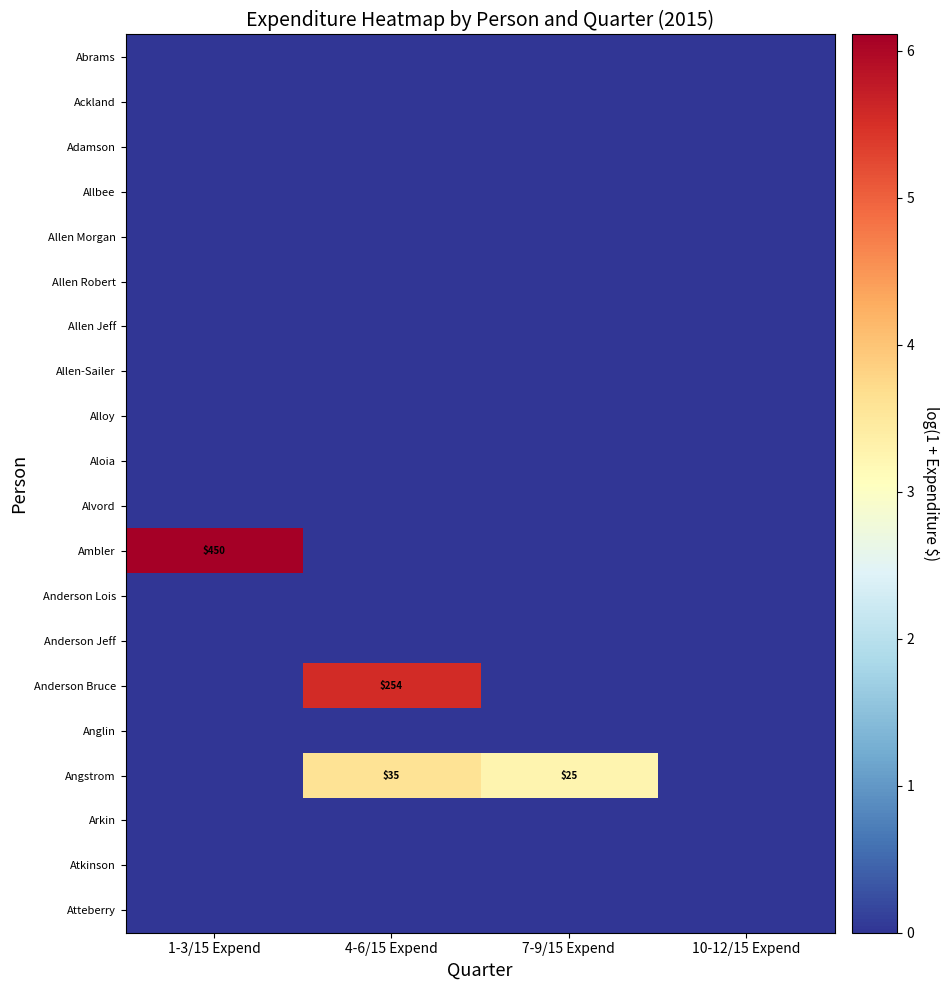

Rank the series by their maximum value, from lowest to highest.

Abrams, Ackland, Adamson, Allbee, Allen Morgan, Allen Robert, Allen Jeff, Allen-Sailer, Alloy, Aloia, Alvord, Anderson Lois, Anderson Jeff, Anglin, Arkin, Atkinson, Atteberry, Angstrom, Anderson Bruce, Ambler